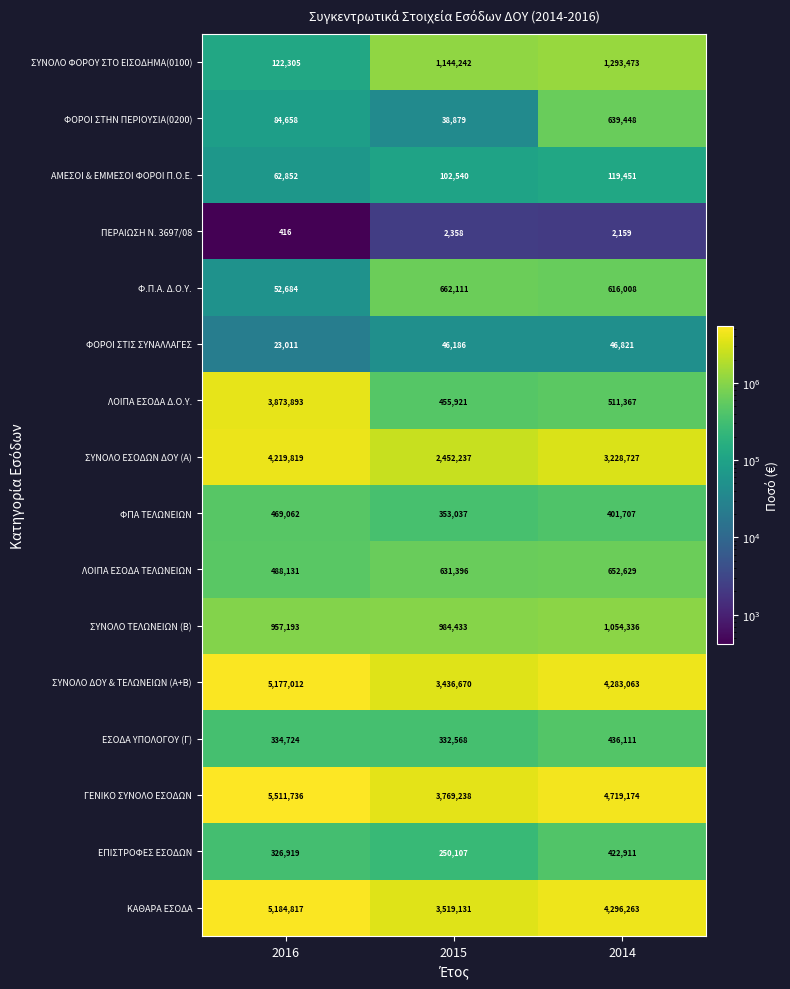

At which category is the sum across all series the highest?

2016